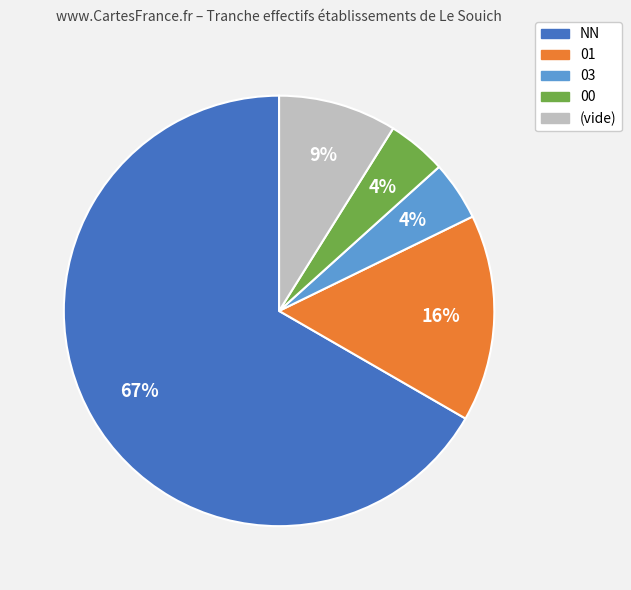

Is there any slice that represents more than half of the pie?

Yes